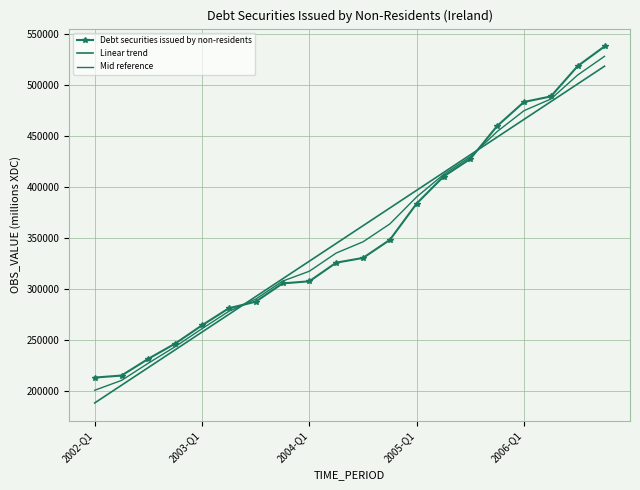

What are all the series names shown in the legend?

Debt securities issued by non-residents, Linear trend, Mid reference